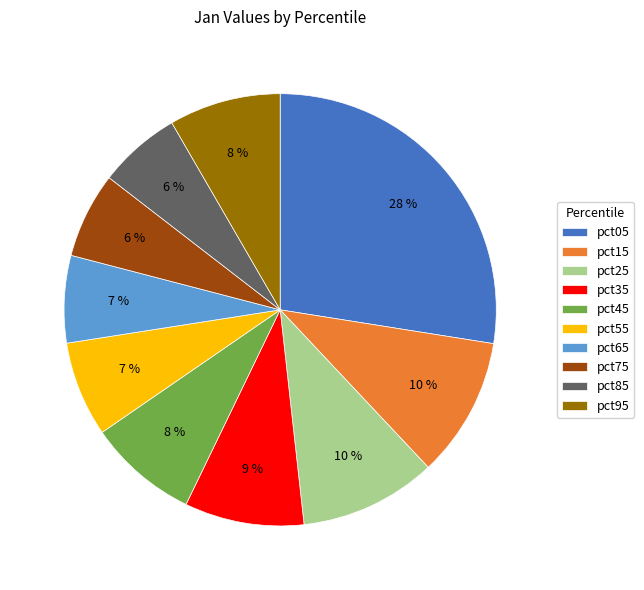

Is it true that pct25 is 10% of the pie?

True